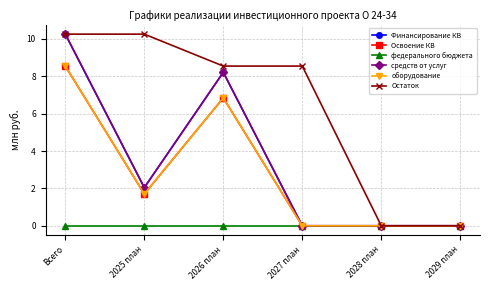

Where is the first local maximum for средств от услуг?

2026 план